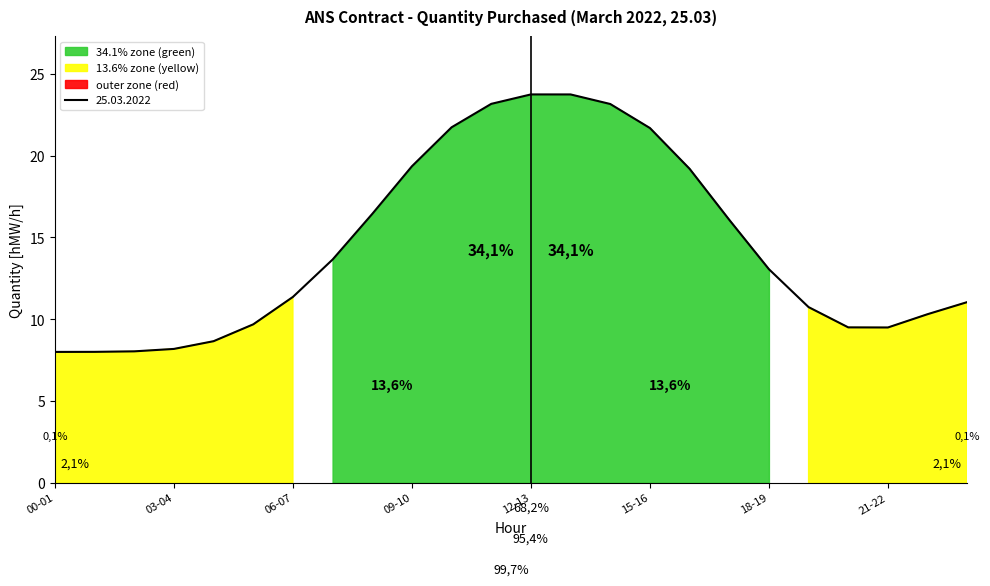

True or false: 06 - 07 and 25_mar cross at least once.

False